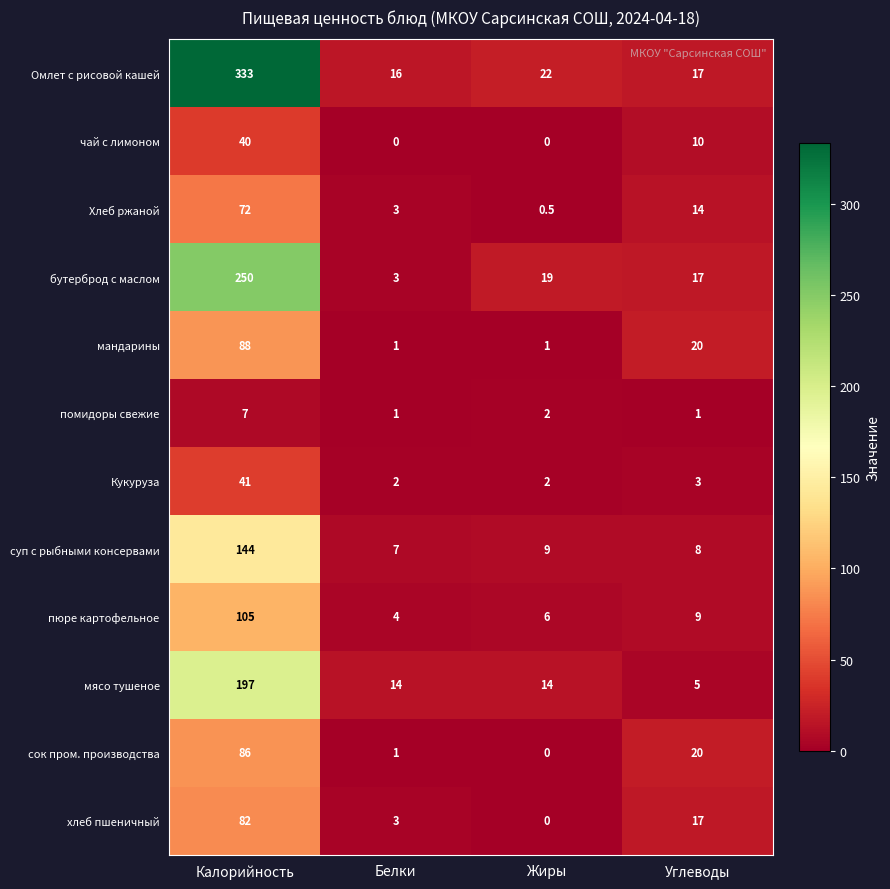

List the series in order of their peak value, highest first.

Омлет с рисовой кашей, бутерброд с маслом, мясо тушеное, суп с рыбными консервами, пюре картофельное, мандарины, сок пром. производства, хлеб пшеничный, Хлеб ржаной, Кукуруза, чай с лимоном, помидоры свежие